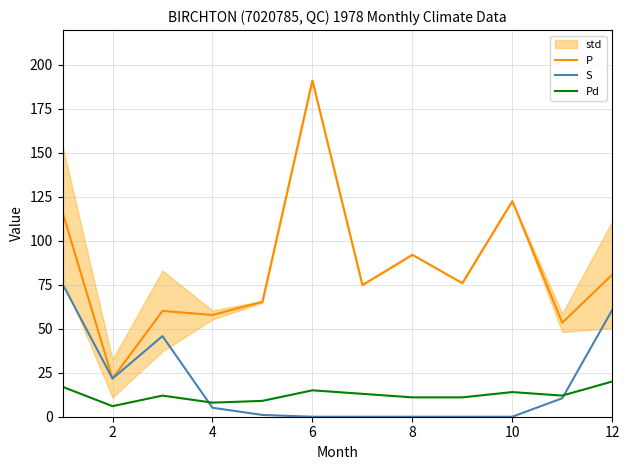

True or false: P has a value of 31.7 at 8.

False